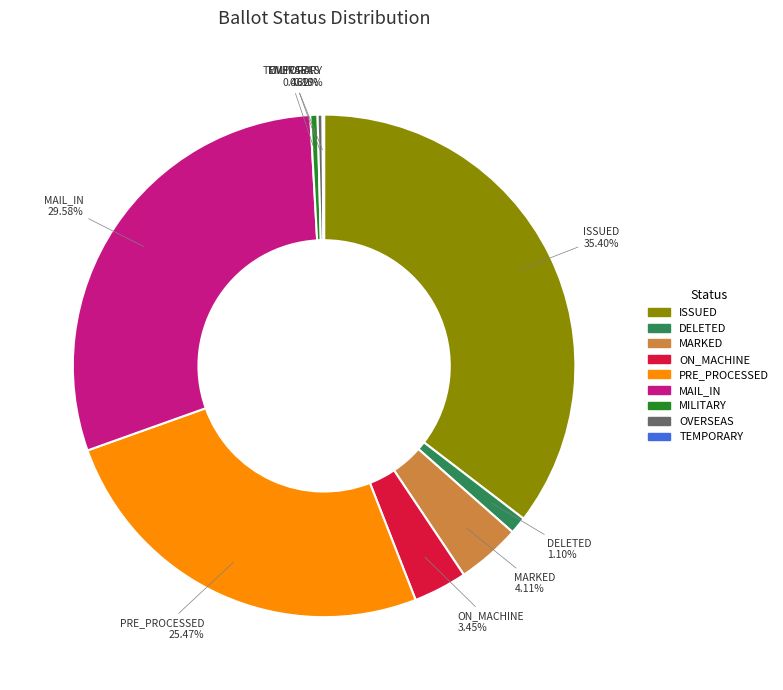

Is there a majority slice in this chart?

No